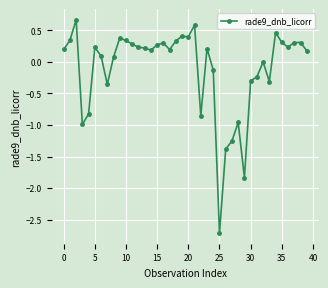

What is the maximum value shown in the chart?

0.7